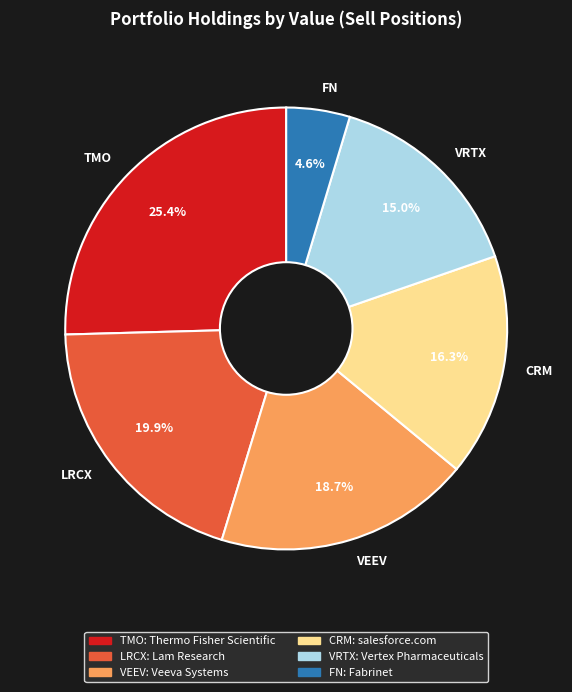

What is the smallest slice in the pie chart?

FN